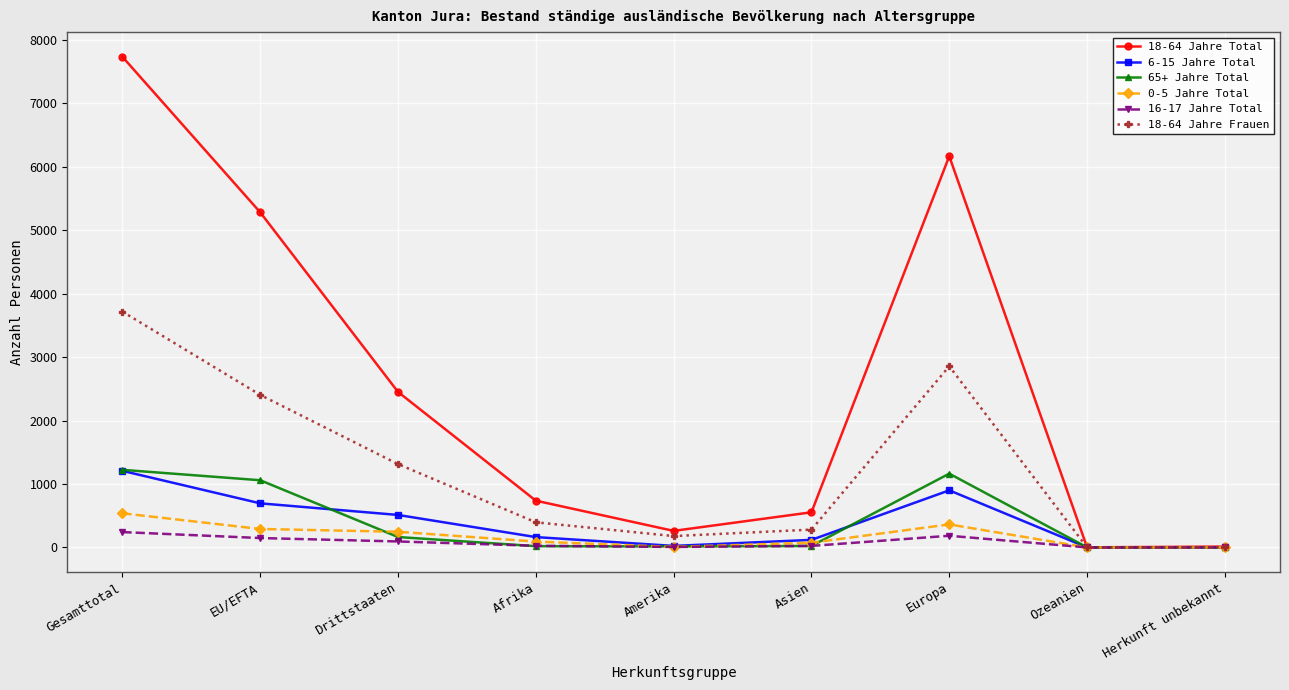

What is the value of the 18-64 Jahre Total point at the 8th from the left?

2